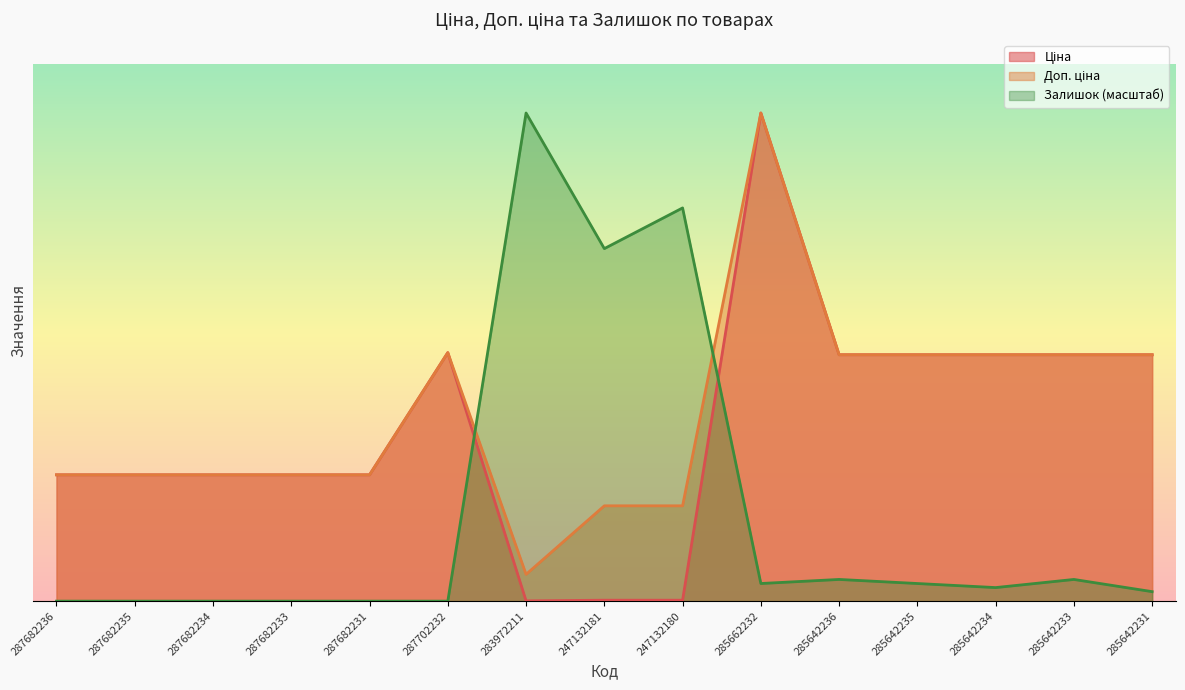

The Ціна series shows 29491.5 at 285642235. True or false?

True